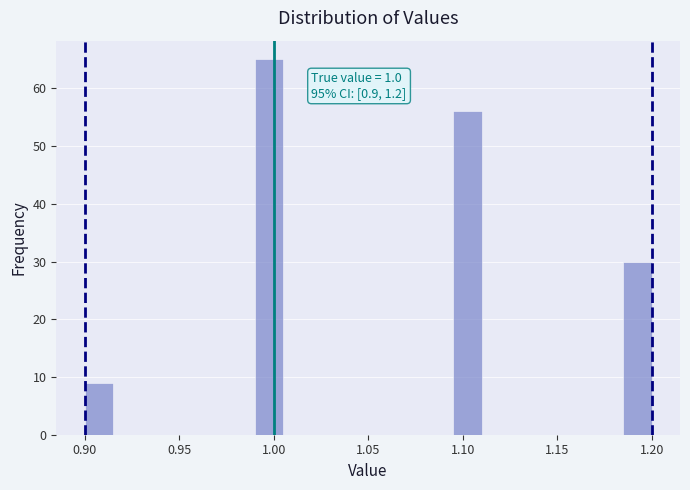

Around what value on the x-axis is the tallest bar? Give the approximate position of its centre, as read against the axis.

1.000